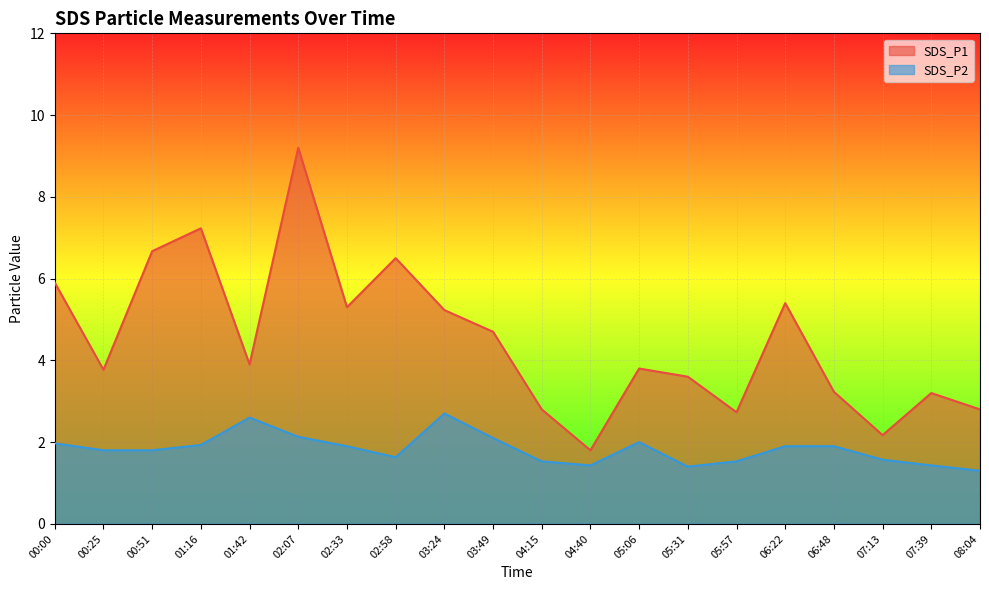

True or false: SDS_P2 and SDS_P1 intersect in this chart.

False